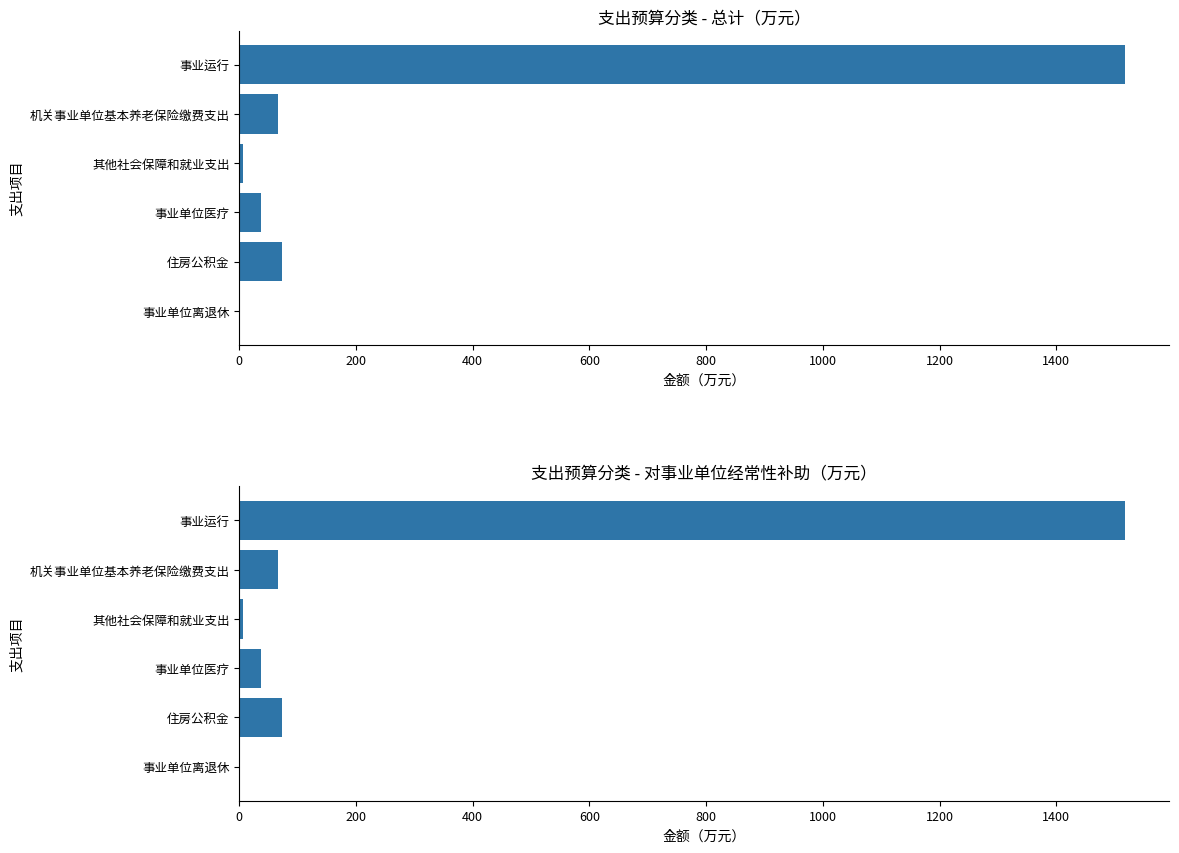

What is the minimum value for 对事业单位经常性补助?

0.4